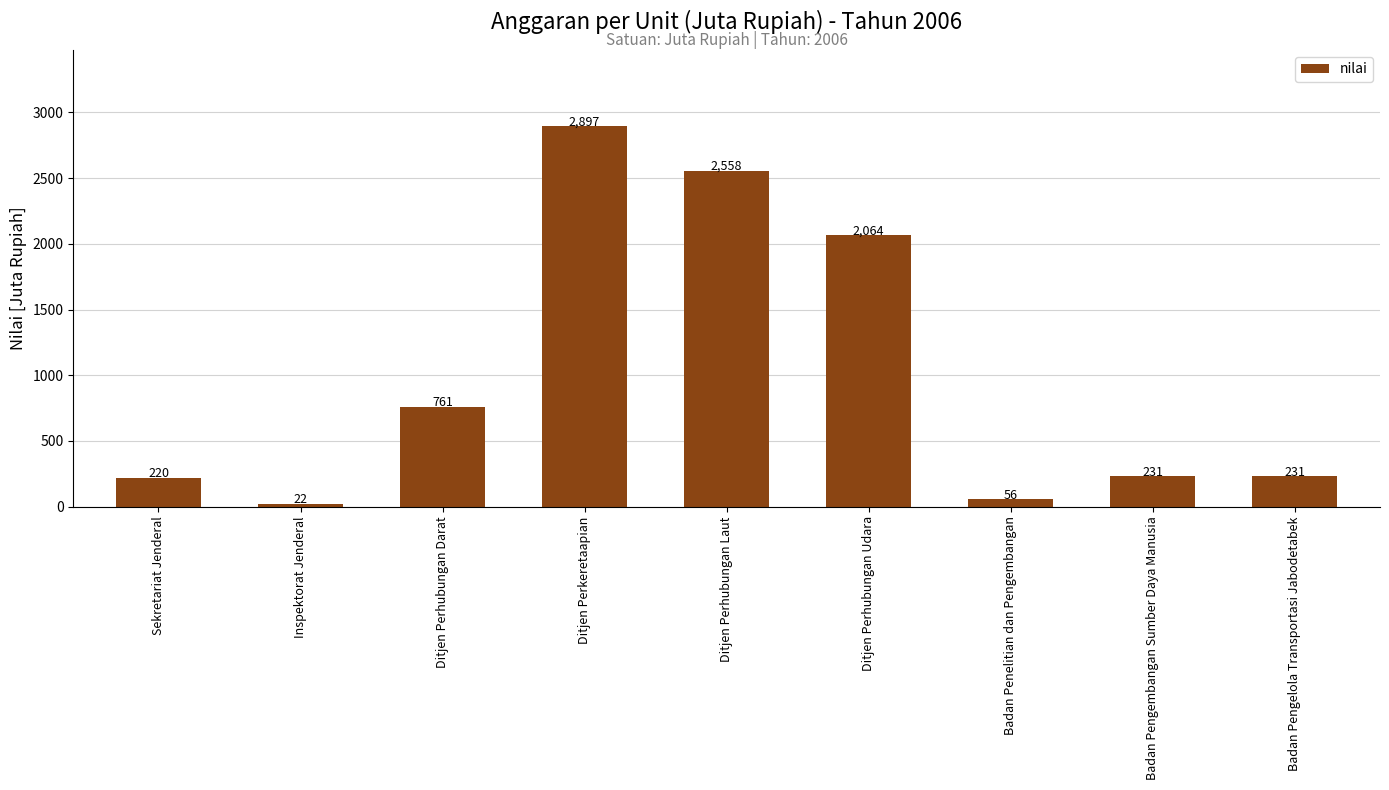

What is the value of the 5th bar from the left?

2558